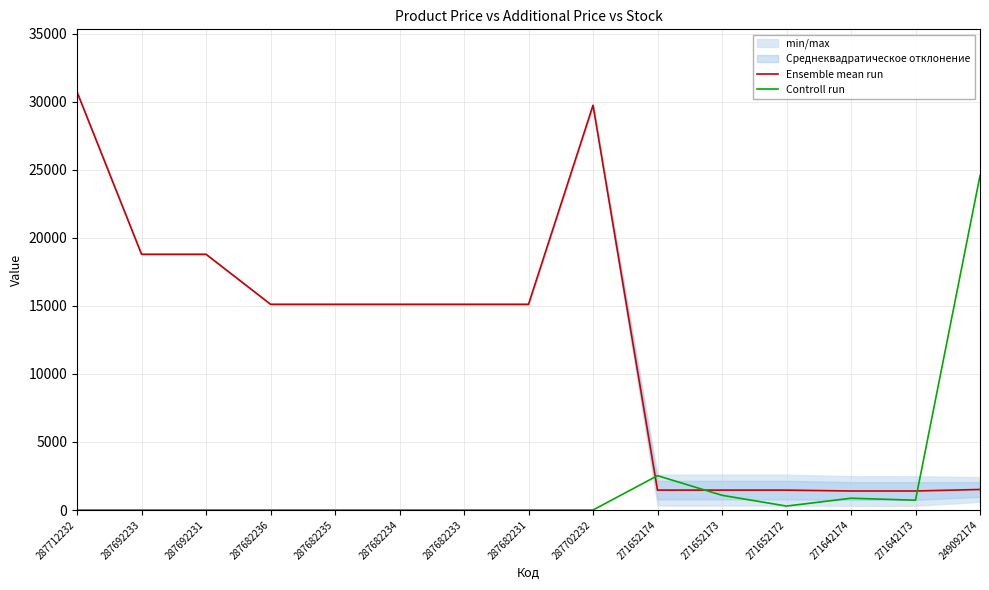

How many categories are shown in the chart?

15